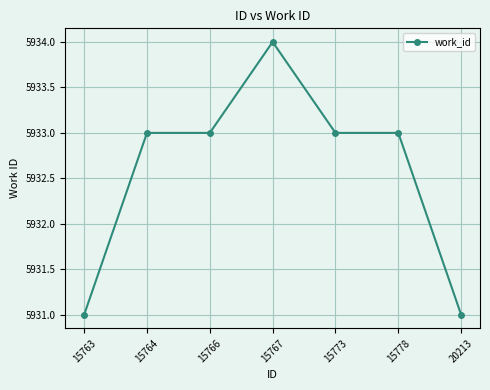

What is the ratio of the value at 15773 to the value at 15763?

1.0